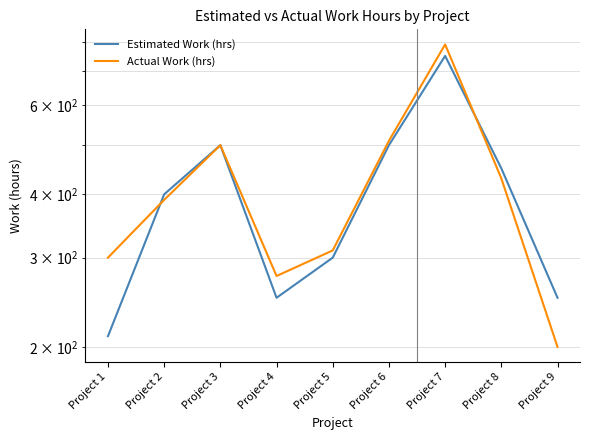

What is the maximum value for Estimated Work (hrs)?

750